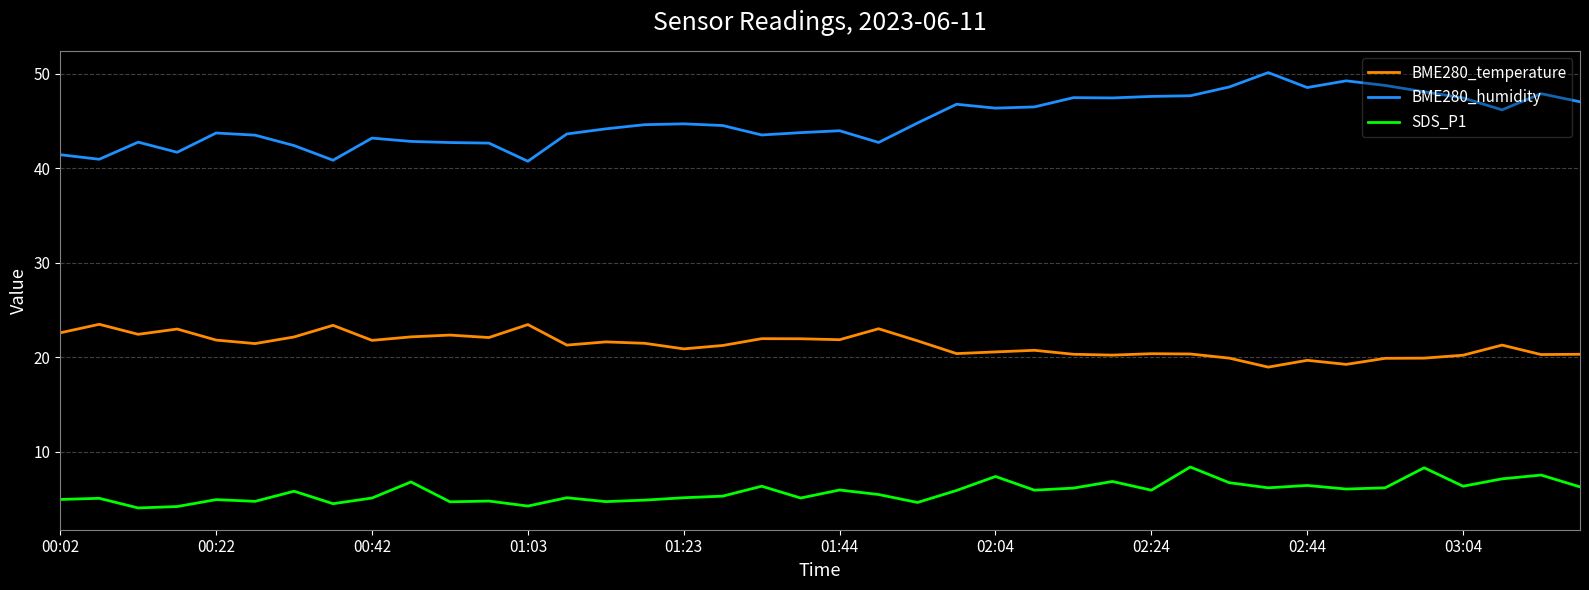

Which series has the largest total across all categories?

BME280_humidity